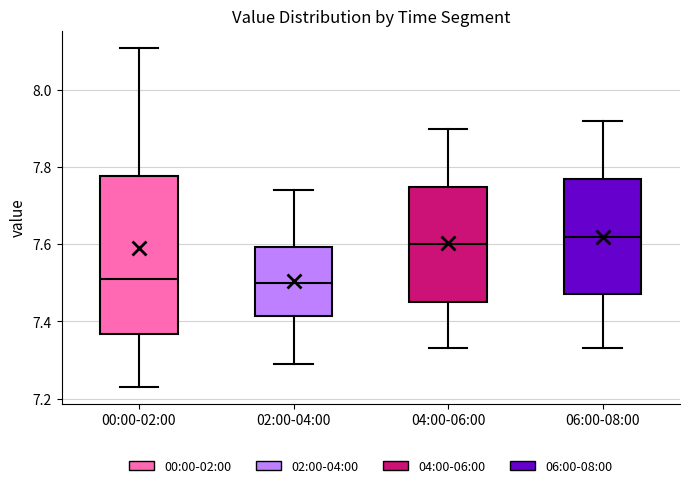

Reading left to right, read every box against the y-axis: the position of its median line, the range the box covers, and the ends of its whiskers. The values are not printed on the chart, so give them approximately, as read against the axis.

00:00-02:00: median 7.52, box 7.36 to 7.78, whiskers 7.24 to 8.12
02:00-04:00: median 7.50, box 7.42 to 7.60, whiskers 7.30 to 7.74
04:00-06:00: median 7.60, box 7.46 to 7.76, whiskers 7.34 to 7.90
06:00-08:00: median 7.62, box 7.48 to 7.78, whiskers 7.34 to 7.92